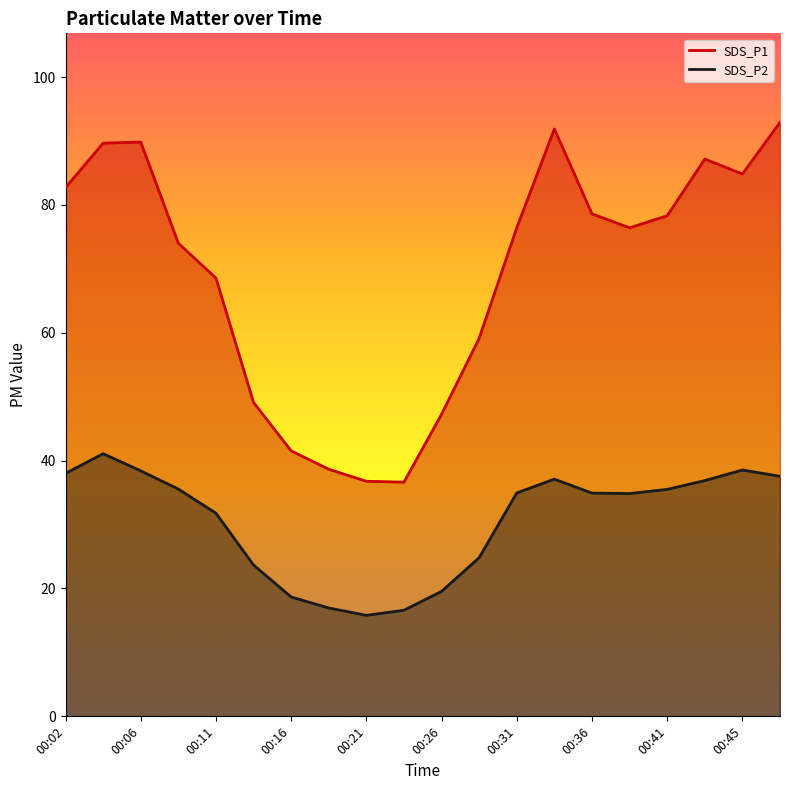

What is the difference between the maximum and minimum values in the SDS_P2 series?

25.3